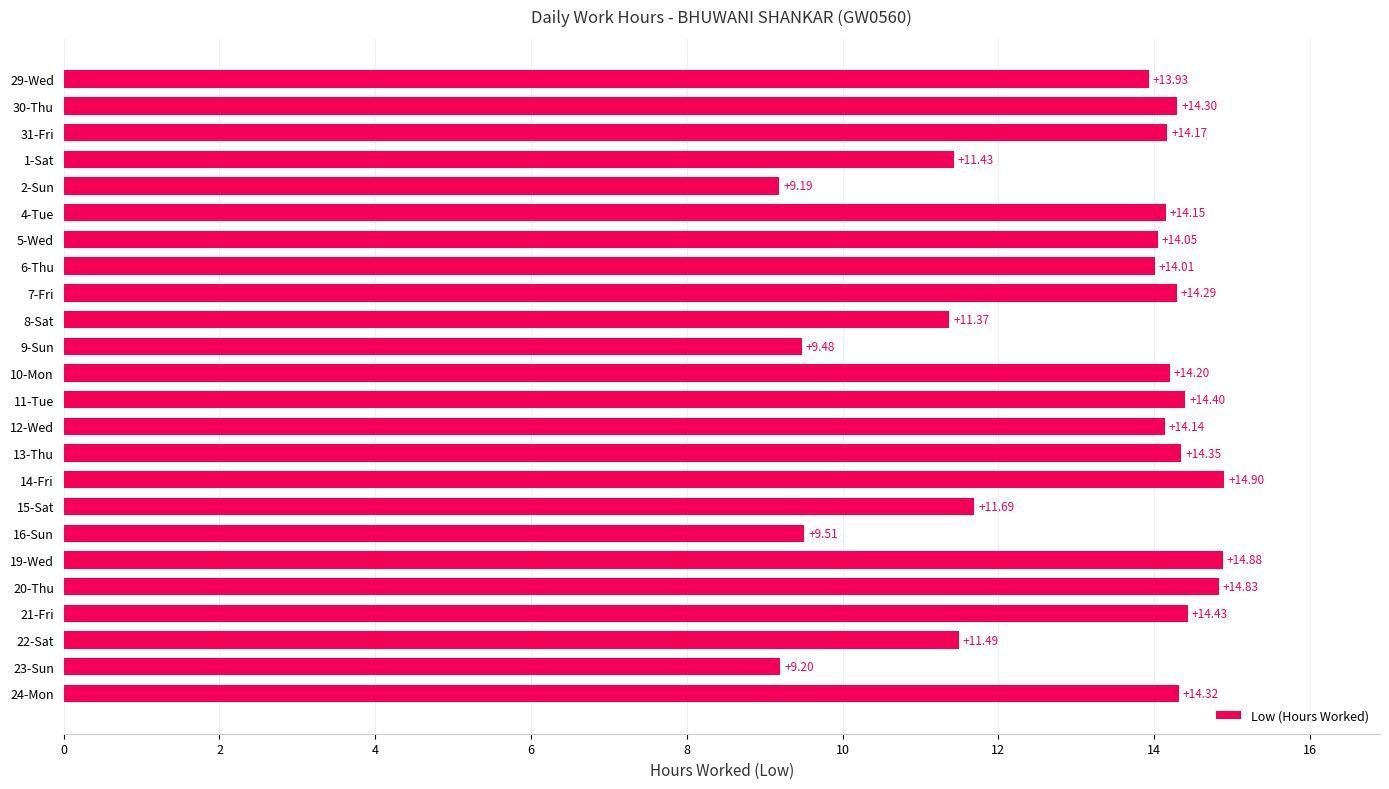

What is the greatest value displayed?

14.9